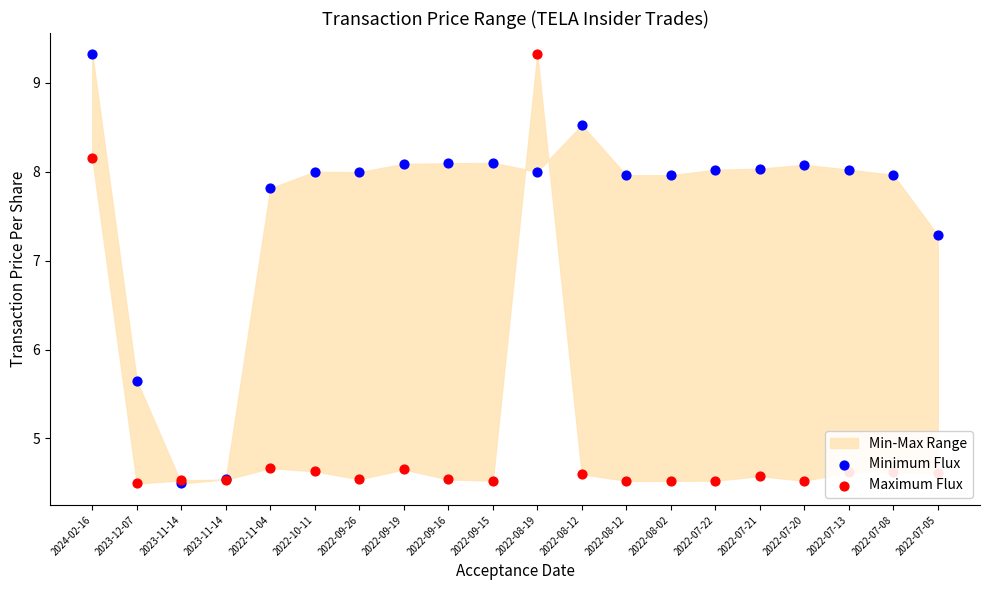

What are all the series names shown in the legend?

Minimum Flux, Maximum Flux